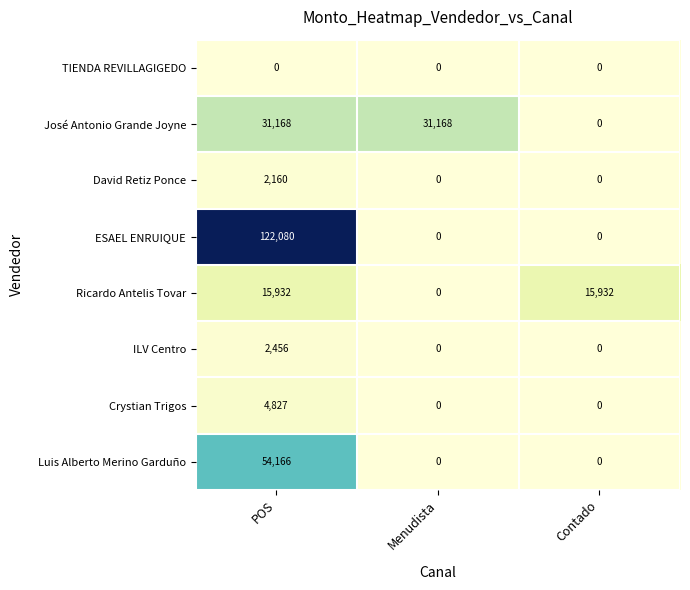

What is the difference between the ESAEL ENRUIQUE values at POS and Menudista?

122080